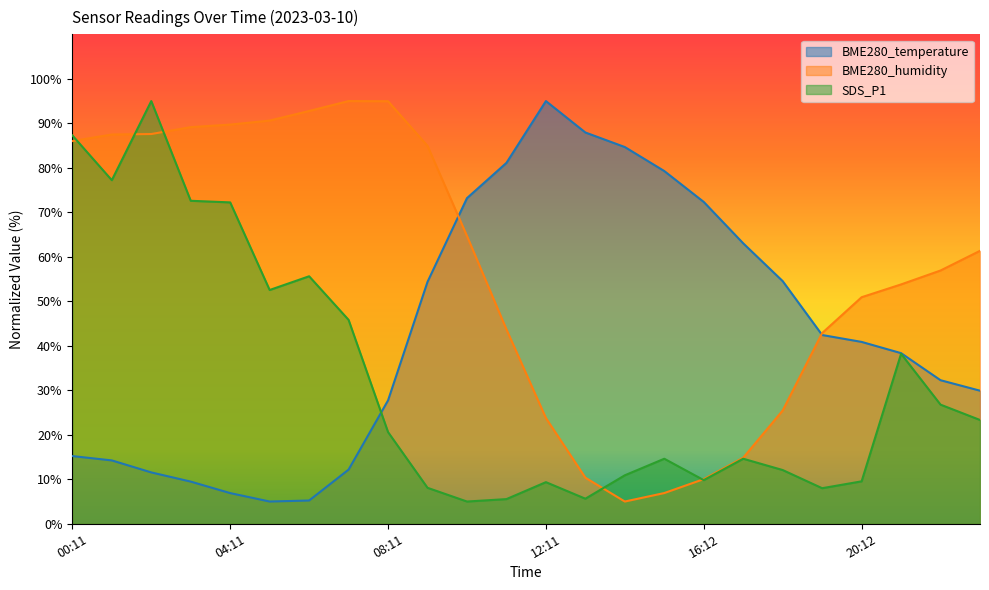

Which series has the widest spread of values?

BME280_temperature